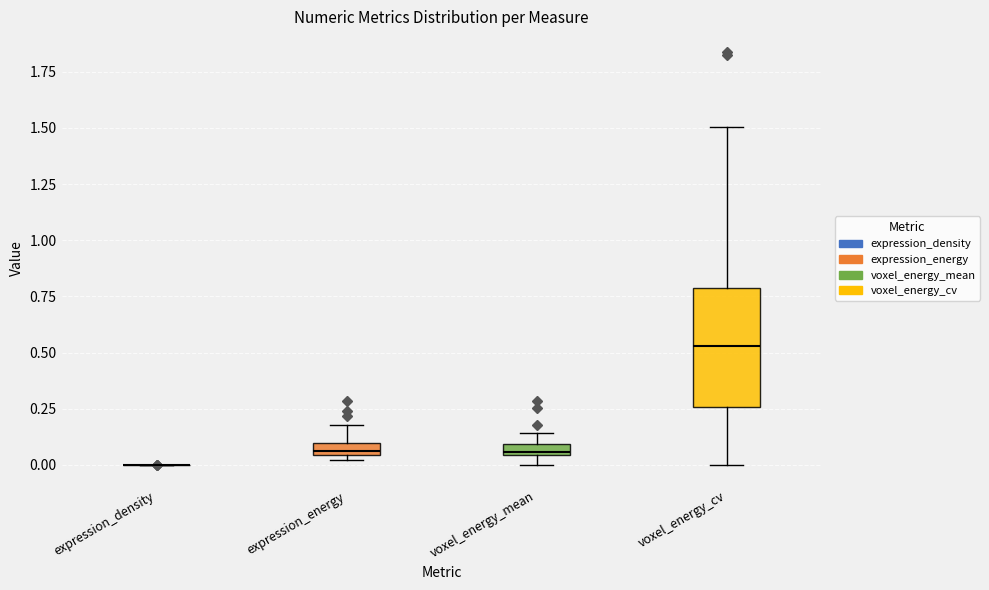

Which box is the tallest, from its lower edge to its upper edge?

voxel_energy_cv